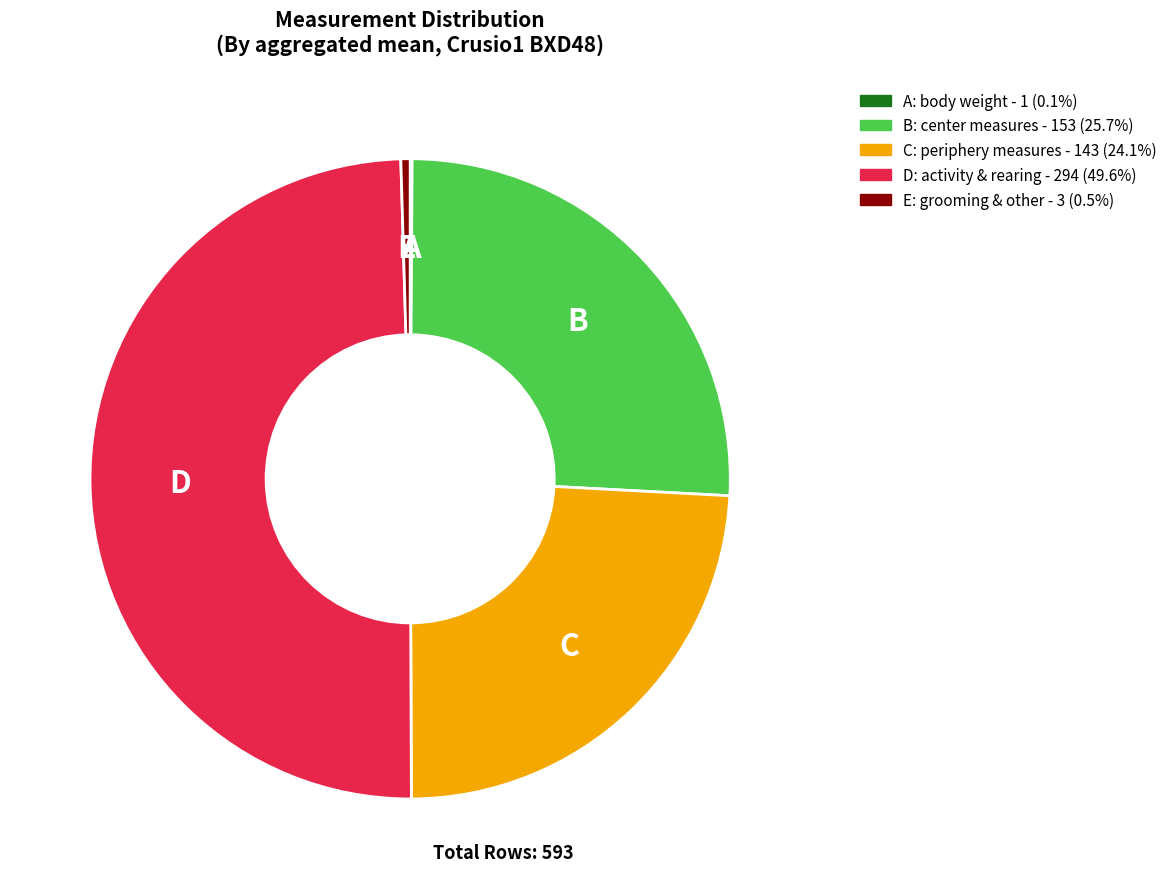

Is there a majority slice in this chart?

No